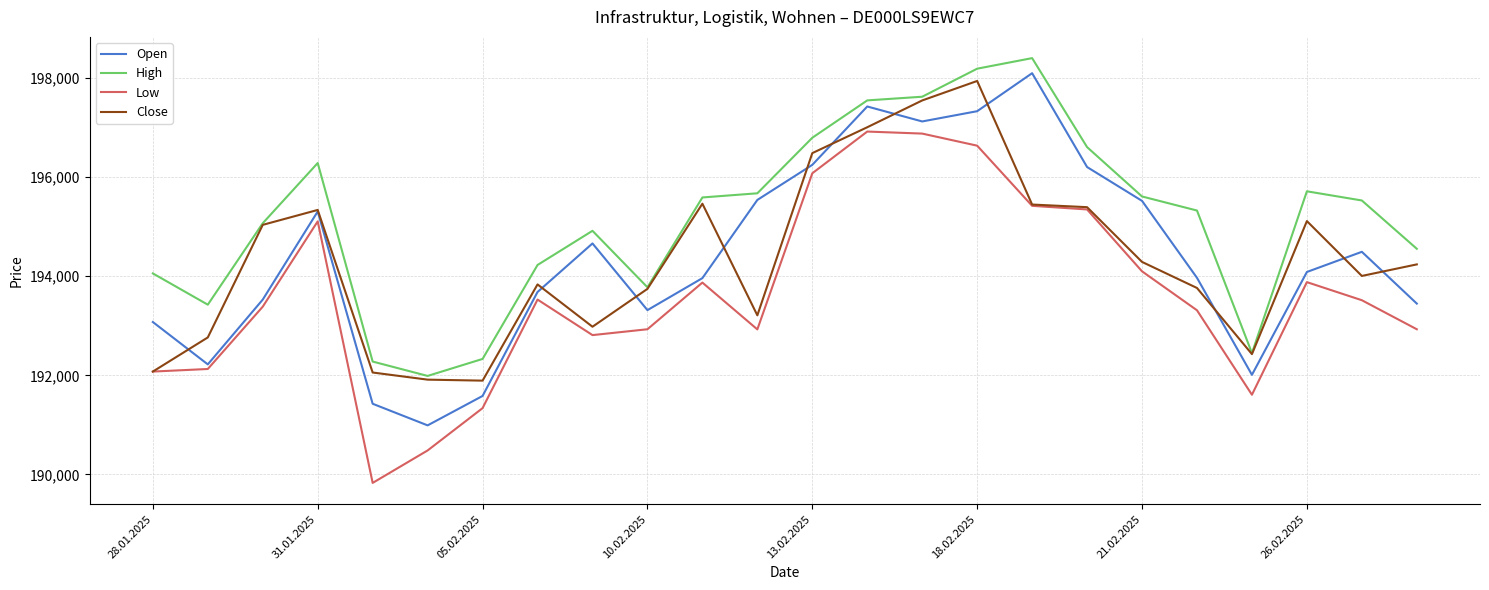

Which series has the largest total across all categories?

High